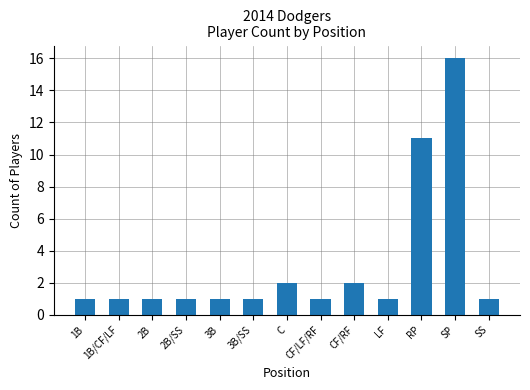

How many series are shown in this chart?

1